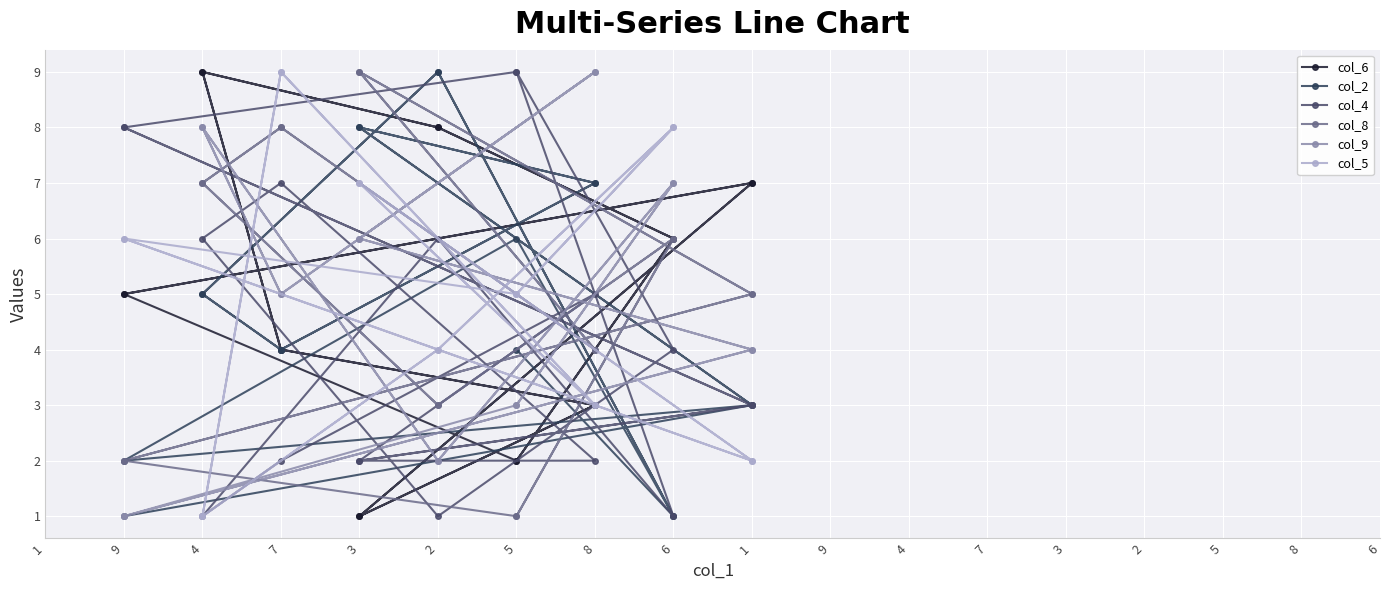

How many values in the col_9 series exceed 5?

8